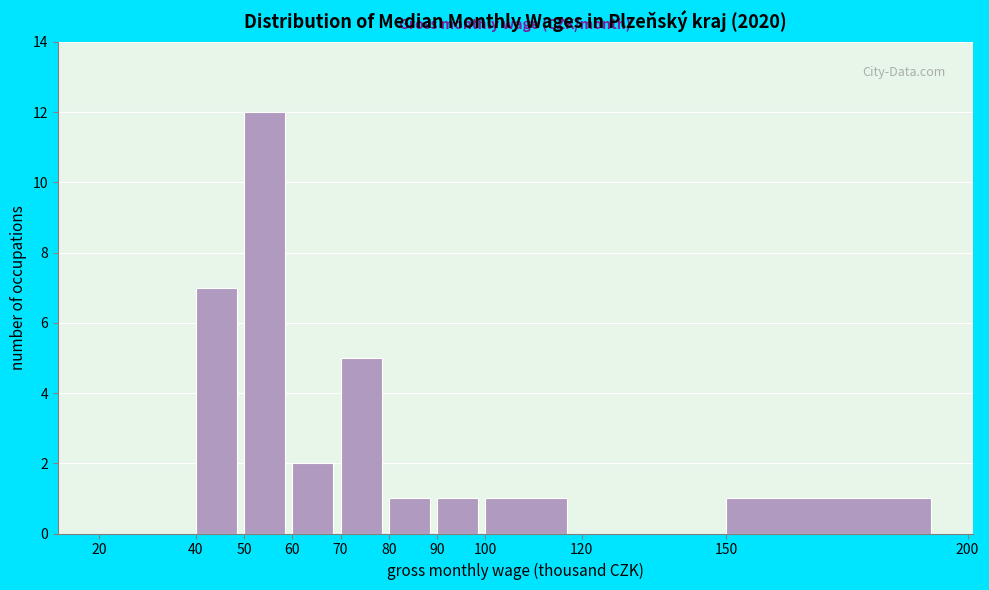

Reading left to right, what are all the values shown in this chart?

20=0	40=7	50=12	60=2	70=5	80=1	90=1	100=1	120=0	150=1